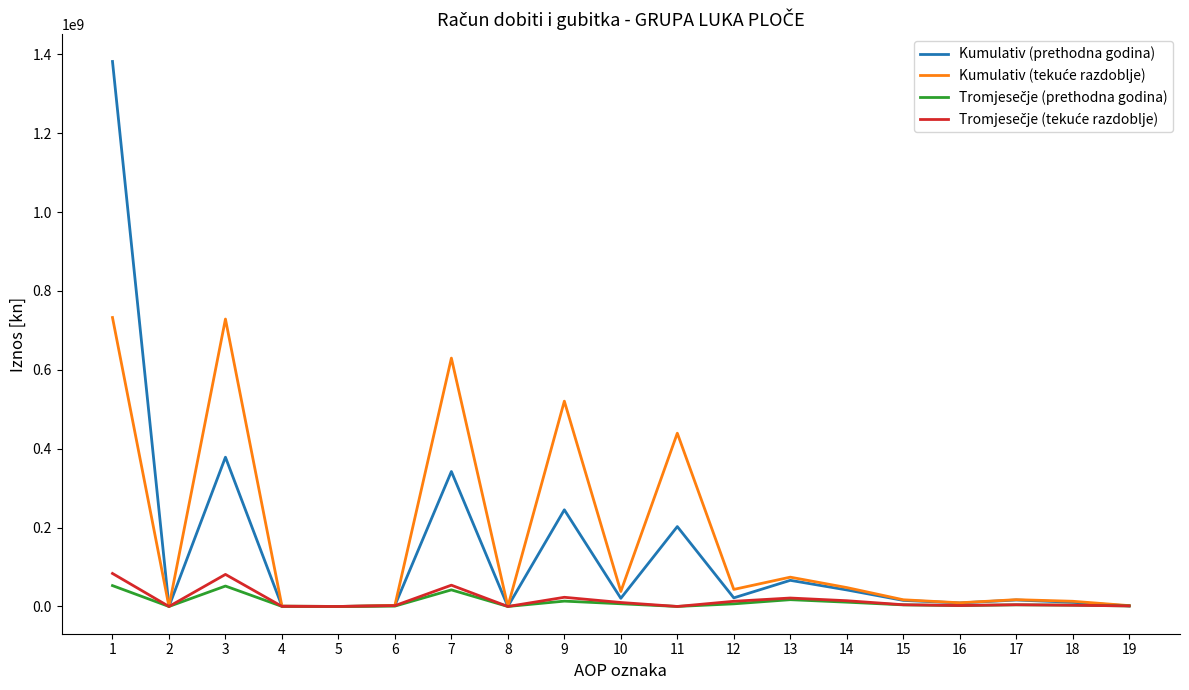

What is the maximum value shown in the chart?

1382005271